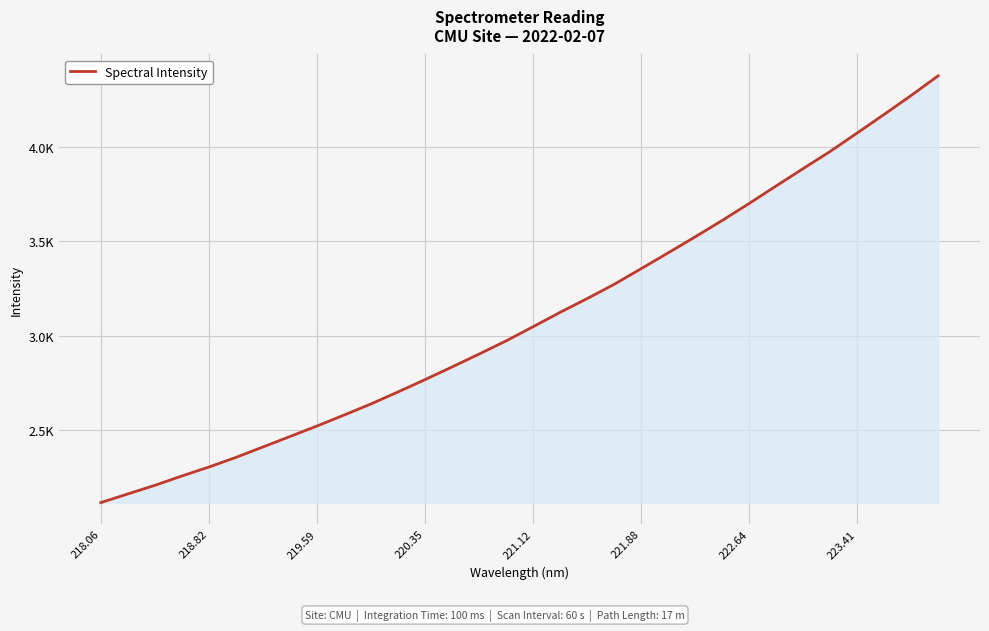

Reading left to right, list all the values displayed in this chart.

2114.4	2160.4	2206.0	2255.6	2303.1	2354.2	2409.5	2465.0	2520.7	2578.7	2638.0	2701.5	2766.9	2834.0	2902.2	2972.2	3047.3	3123.5	3196.4	3271.9	3355.0	3438.8	3523.7	3610.5	3700.7	3793.6	3885.5	3976.4	4074.2	4172.7	4273.0	4377.1